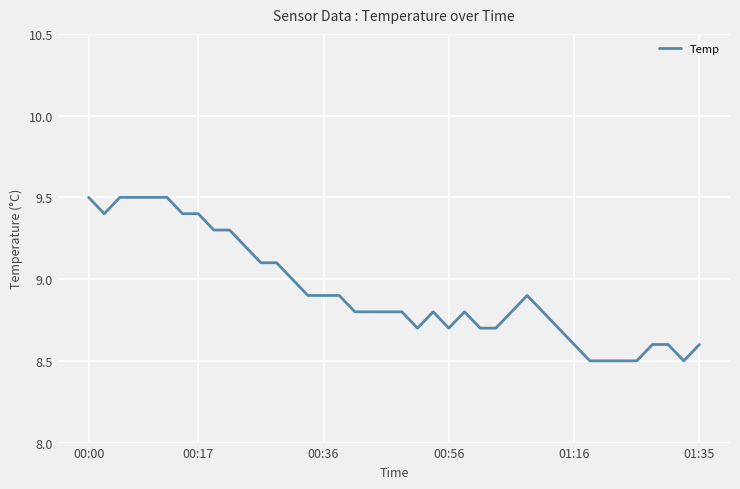

What is the minimum value shown in the chart?

8.5